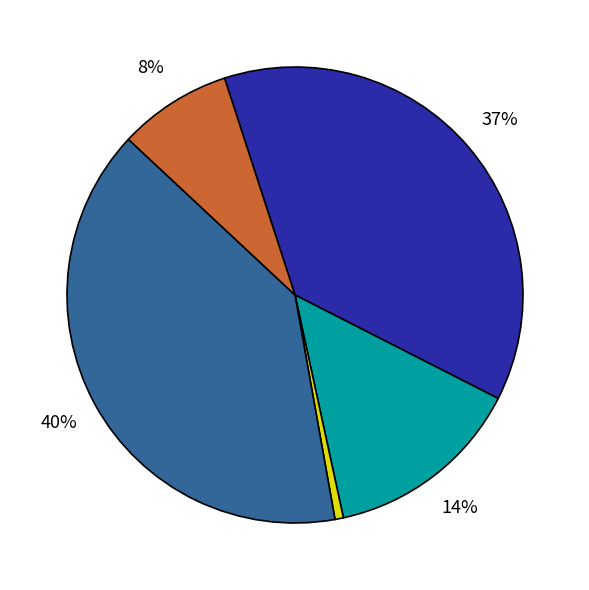

To the nearest percent, what is the average slice percentage?

20%